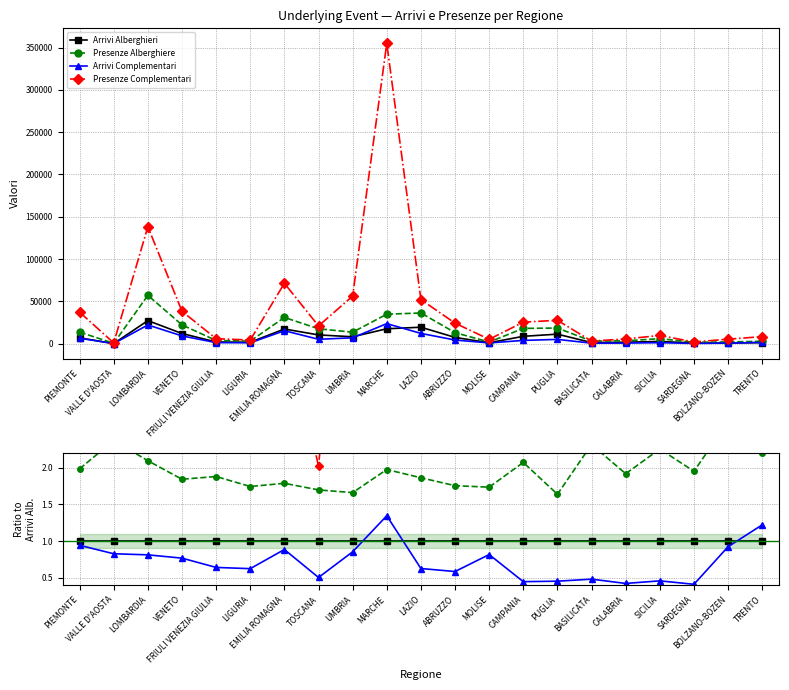

Is it true that Arrivi Alberghieri equals 1.0 at LAZIO?

True